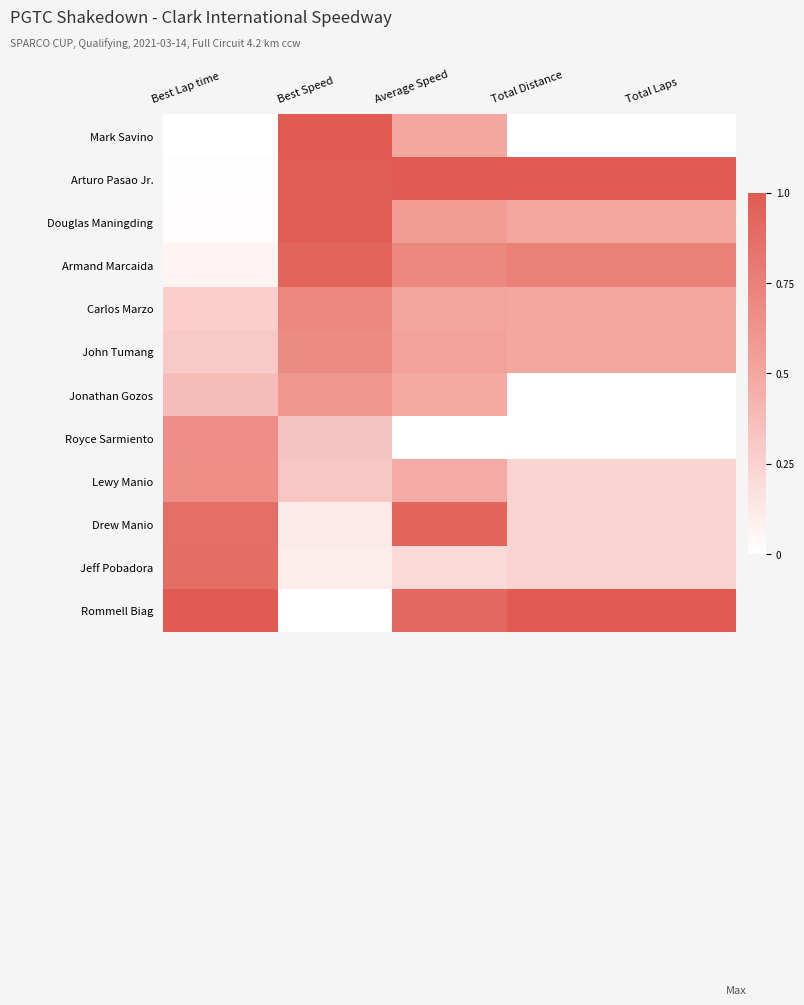

Reading right to left, what are all the values shown in this chart?

Mark Savino: Total Laps=0.0	Total Distance=0.0	Average Speed=0.5	Best Speed=1.0	Best Lap time=0.0
Arturo Pasao Jr.: Total Laps=1.0	Total Distance=1.0	Average Speed=1.0	Best Speed=1.0	Best Lap time=0.0
Douglas Maningding: Total Laps=0.5	Total Distance=0.5	Average Speed=0.6	Best Speed=1.0	Best Lap time=0.0
Armand Marcaida: Total Laps=0.7	Total Distance=0.7	Average Speed=0.7	Best Speed=0.9	Best Lap time=0.1
Carlos Marzo: Total Laps=0.5	Total Distance=0.5	Average Speed=0.5	Best Speed=0.7	Best Lap time=0.3
John Tumang: Total Laps=0.5	Total Distance=0.5	Average Speed=0.5	Best Speed=0.7	Best Lap time=0.3
Jonathan Gozos: Total Laps=0.0	Total Distance=0.0	Average Speed=0.5	Best Speed=0.6	Best Lap time=0.4
Royce Sarmiento: Total Laps=0.0	Total Distance=0.0	Average Speed=0.0	Best Speed=0.3	Best Lap time=0.7
Lewy Manio: Total Laps=0.2	Total Distance=0.2	Average Speed=0.5	Best Speed=0.3	Best Lap time=0.7
Drew Manio: Total Laps=0.2	Total Distance=0.2	Average Speed=0.9	Best Speed=0.1	Best Lap time=0.9
Jeff Pobadora: Total Laps=0.2	Total Distance=0.2	Average Speed=0.2	Best Speed=0.1	Best Lap time=0.9
Rommell Biag: Total Laps=1.0	Total Distance=1.0	Average Speed=0.9	Best Speed=0.0	Best Lap time=1.0